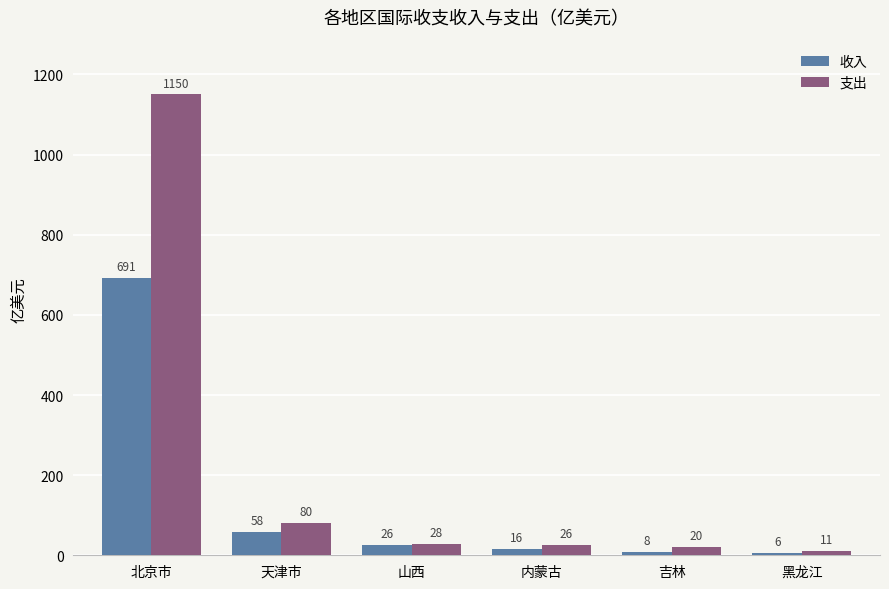

What are all the series names shown in the legend?

收入, 支出